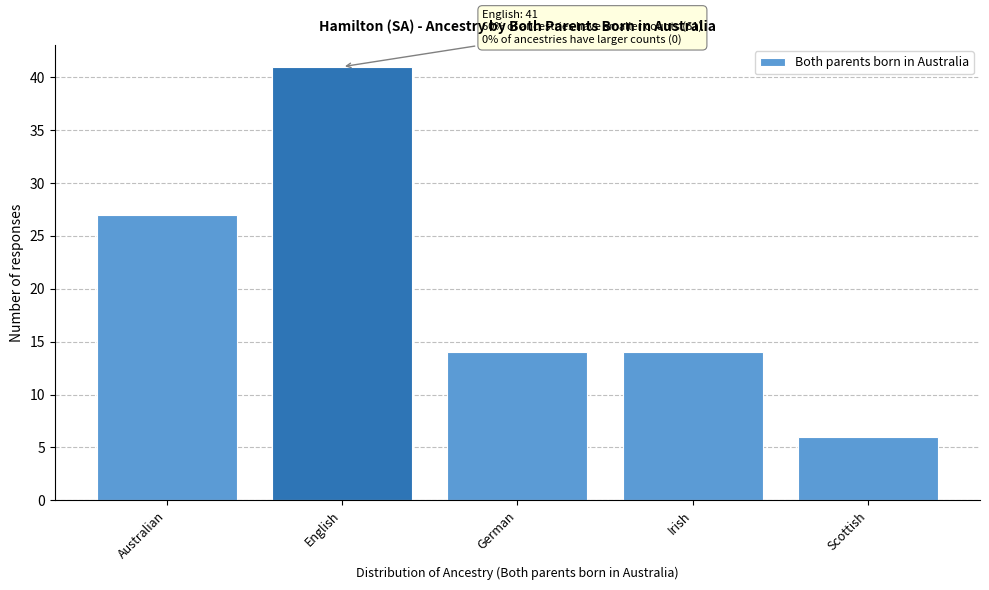

Reading left to right, transcribe all the data shown in this chart.

Australian=27	English=41	German=14	Irish=14	Scottish=6